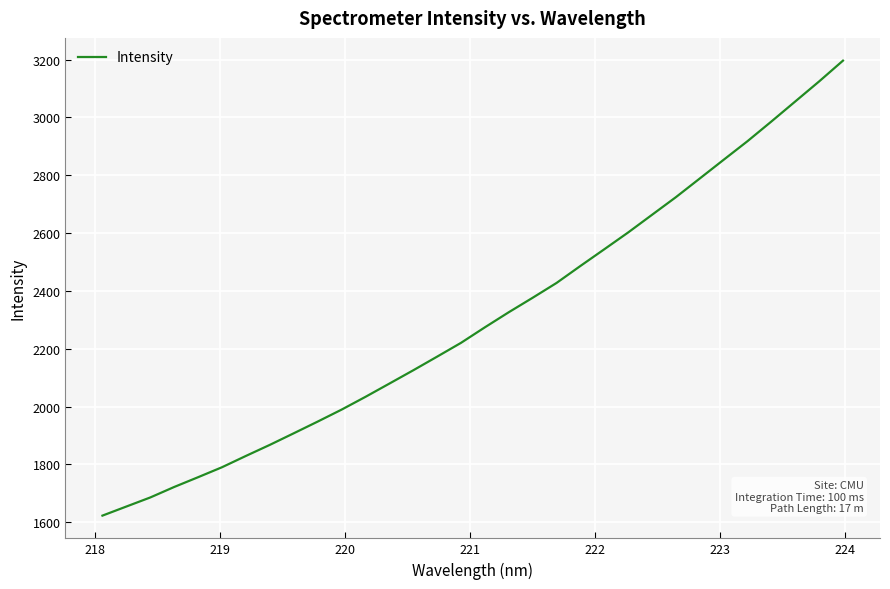

What is the maximum value shown in the chart?

3196.4